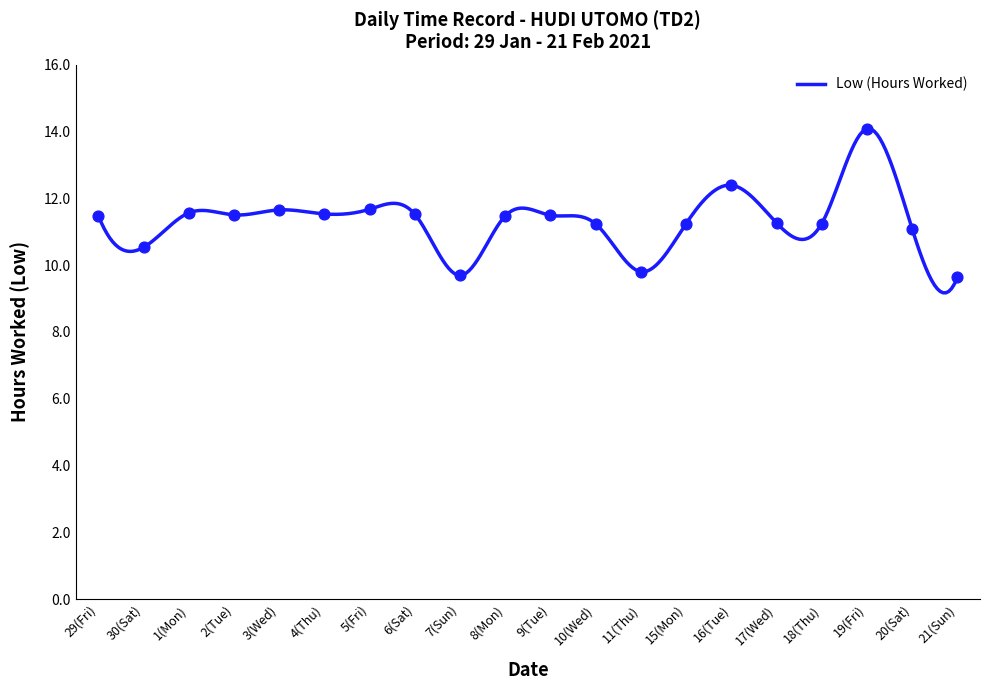

Between 9(Tue) and 7(Sun), which is larger?

9(Tue)